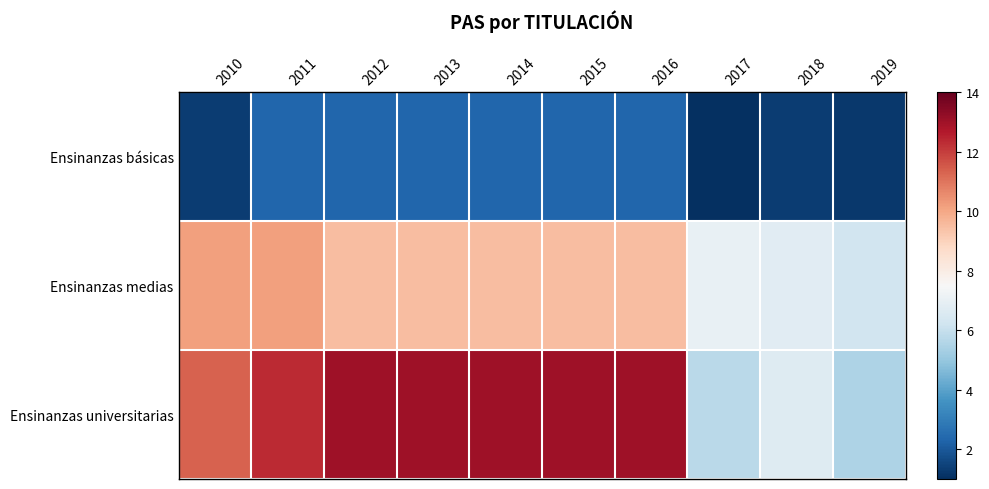

What is the spread (max minus min) of values at 2013?

10.7